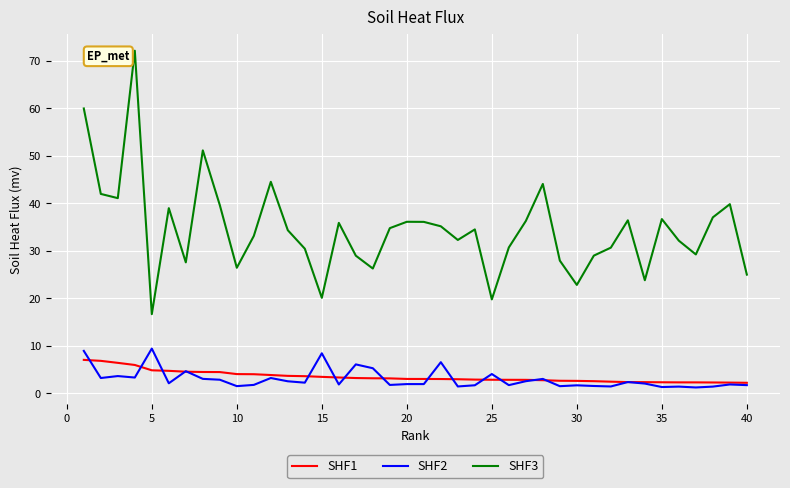

What is the difference between the maximum and second lowest values in the SHF2 series?

8.1